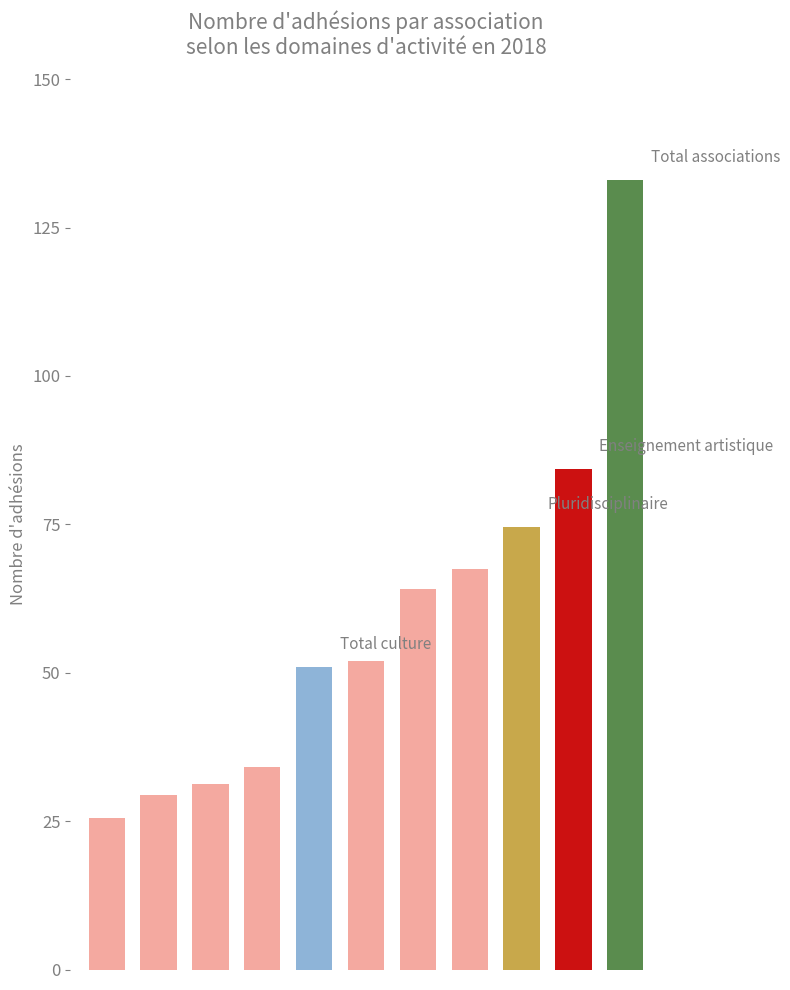

What is the value of the 4th bar from the left?

34.1